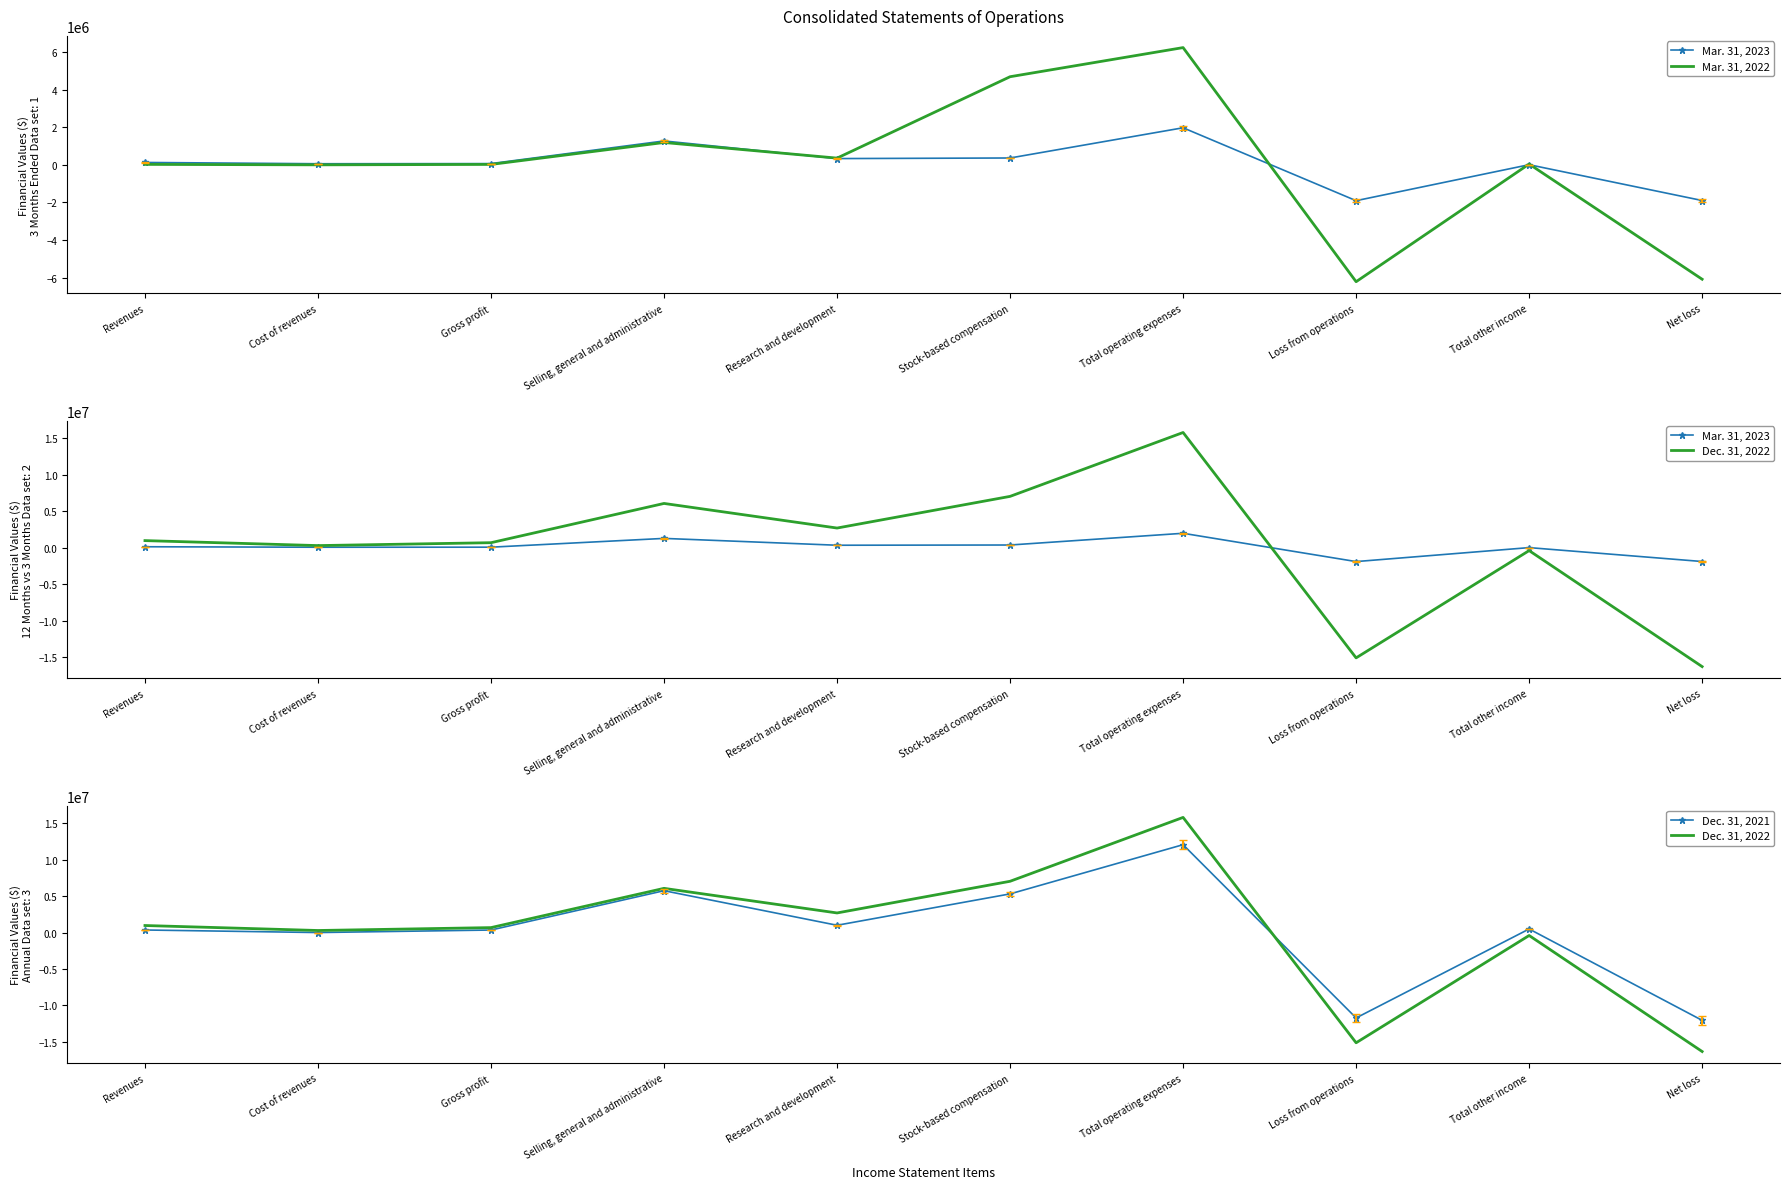

At which category does Mar. 31, 2023 reach its first local peak?

Selling, general and administrative